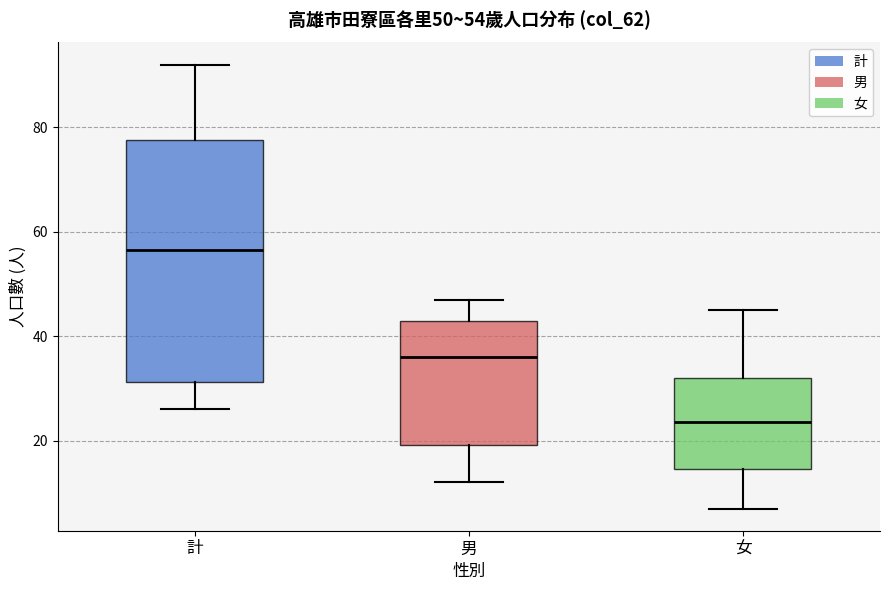

Which box's median line is the lowest?

女